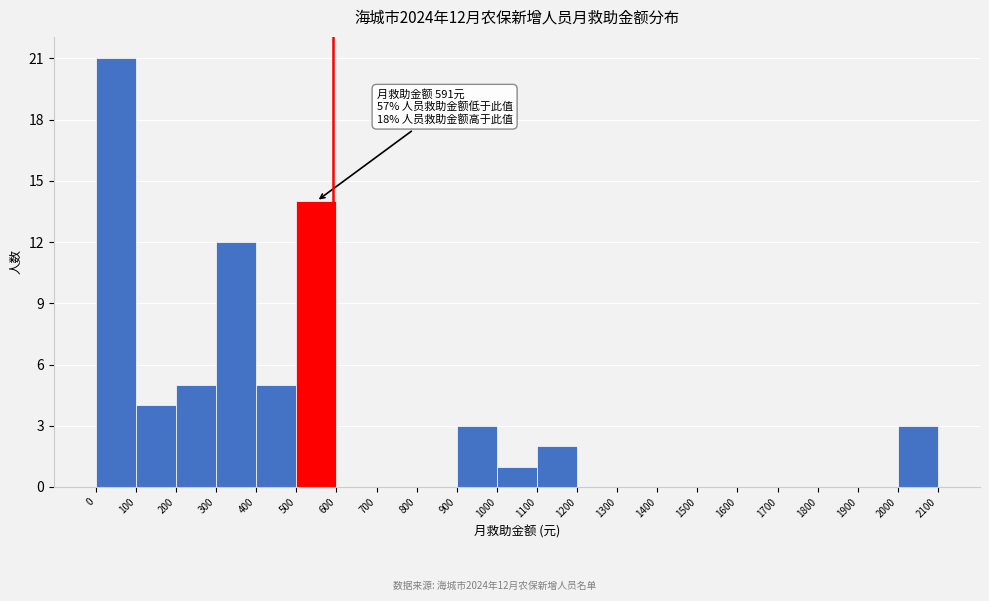

Over which range of the x-axis is the bar tallest?

0 to 100